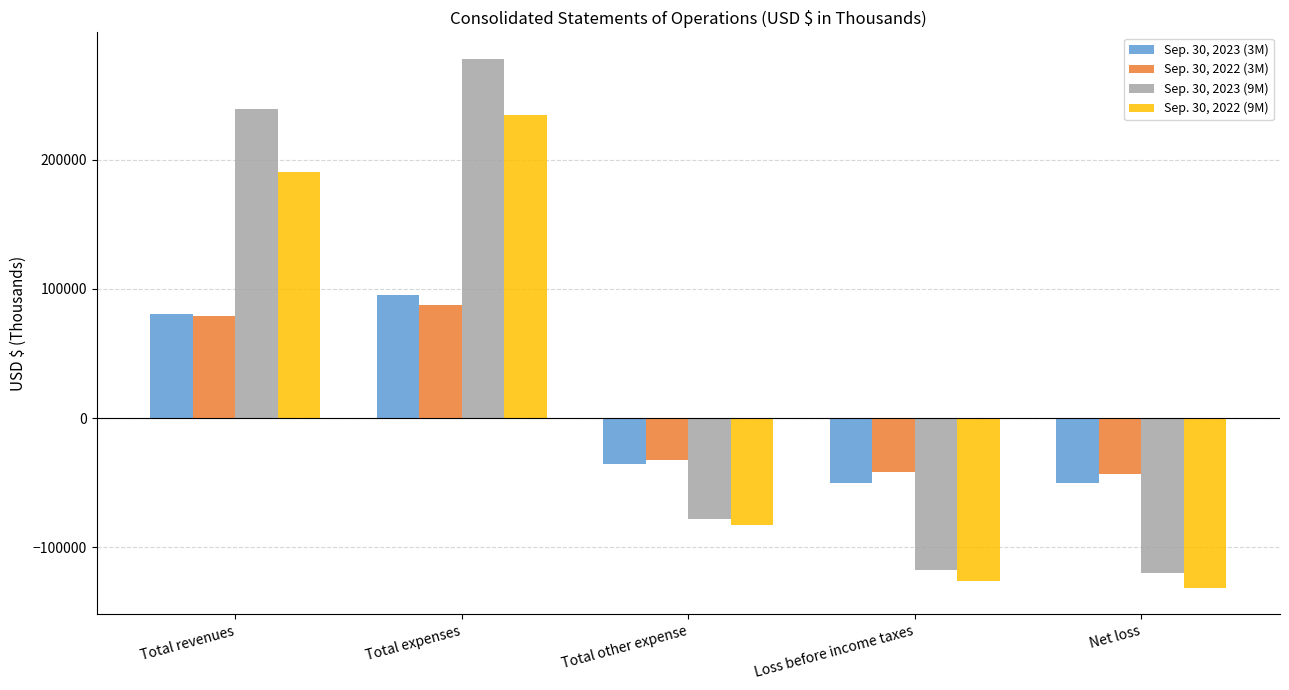

What is the average value of the Sep. 30, 2023 (3M) series?

7949